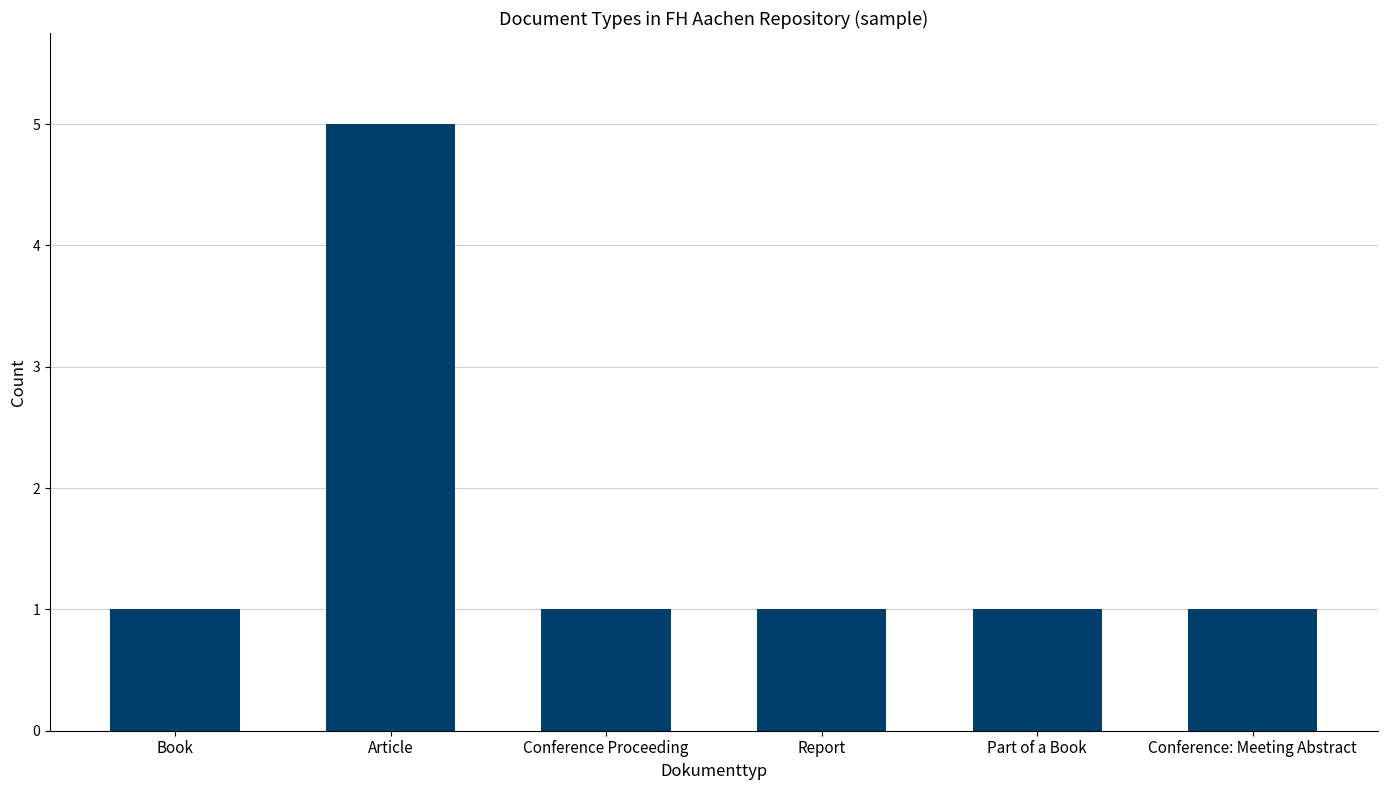

Reading right to left, extract all data points from this chart.

Conference: Meeting Abstract=1	Part of a Book=1	Report=1	Conference Proceeding=1	Article=5	Book=1